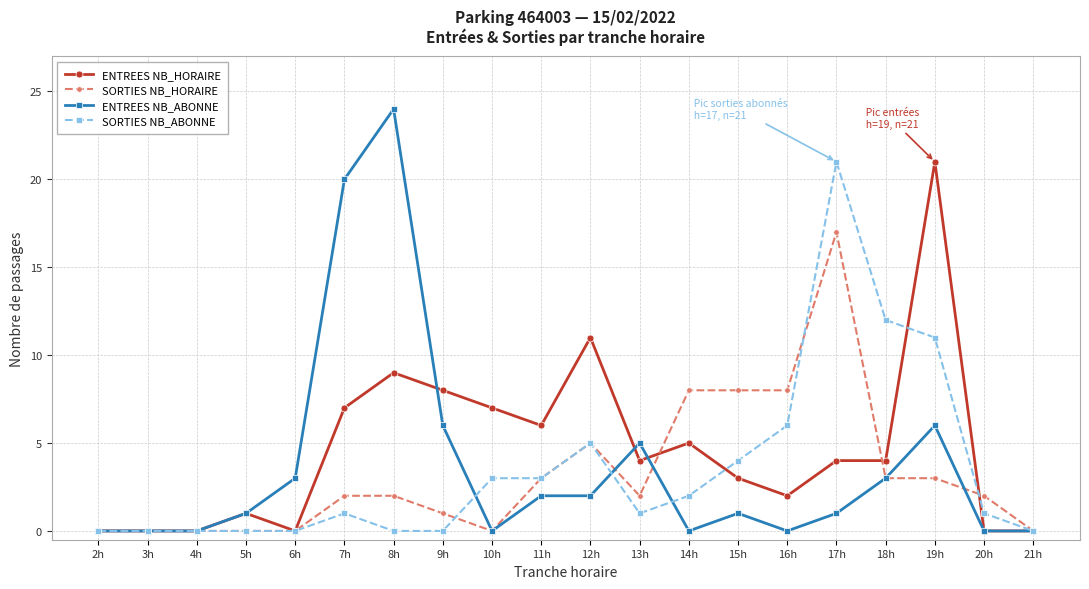

True or false: ENTREES NB_ABONNE has more than 0 interior local peaks.

True